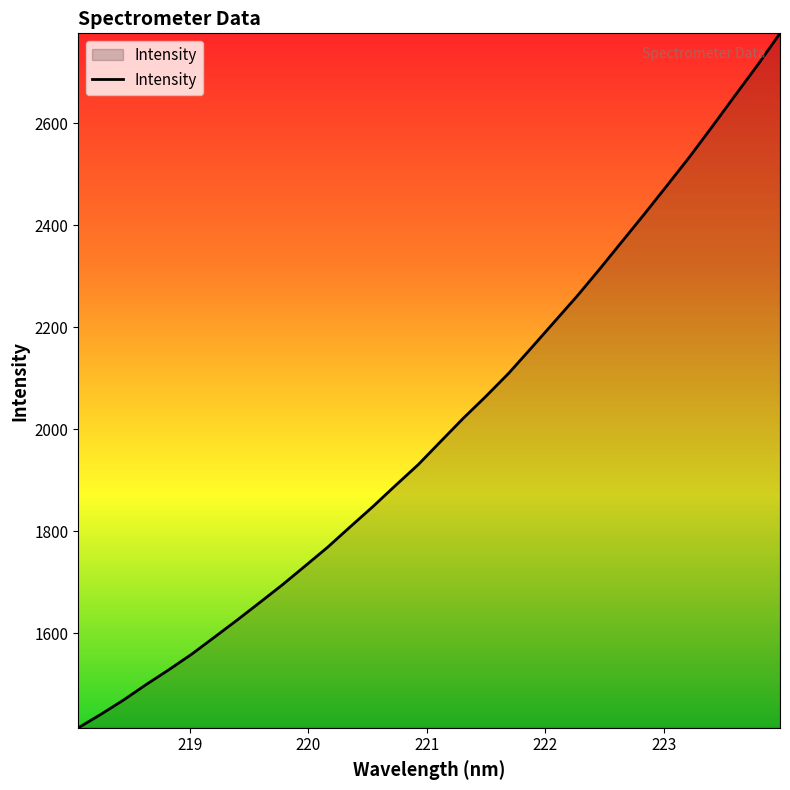

Reading right to left, transcribe all the data shown in this chart.

2776.5	2713.7	2653.9	2593.5	2534.2	2477.8	2422.0	2367.5	2312.8	2259.8	2209.5	2159.3	2109.6	2064.6	2021.7	1976.1	1930.3	1889.6	1848.1	1808.5	1768.4	1731.4	1694.6	1659.8	1625.4	1591.9	1558.7	1528.4	1499.4	1469.0	1441.0	1414.4